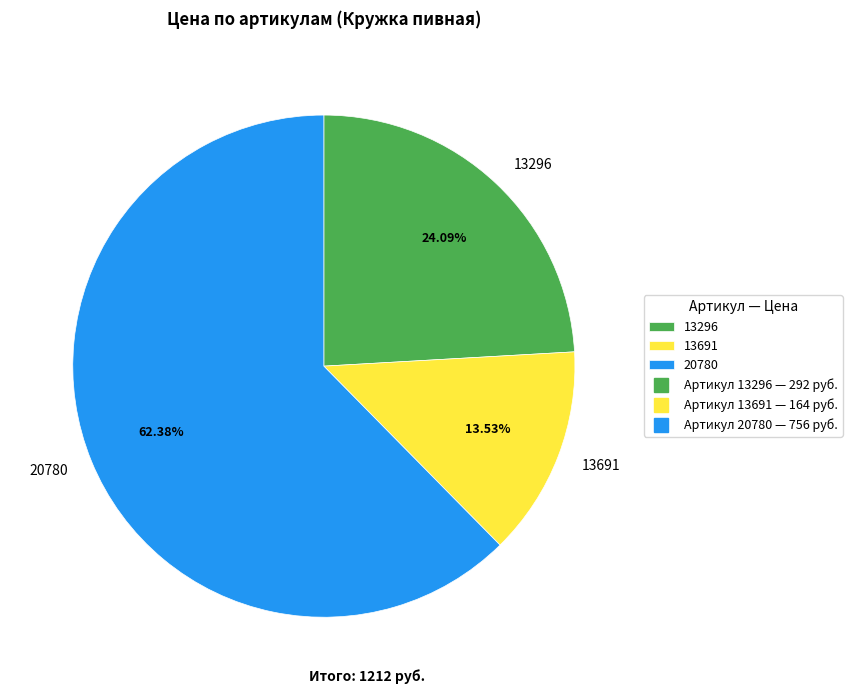

The 13691 slice represents 2% of the pie. True or false?

False